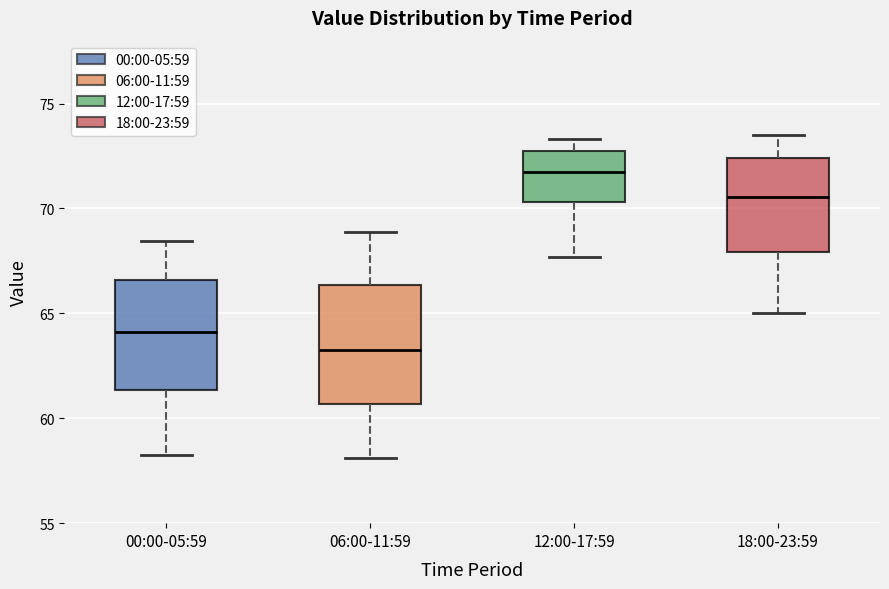

Where does the median line of the box for 00:00-05:59 sit on the y-axis? The values are not printed on the chart, so give them approximately, as read against the axis.

64.0